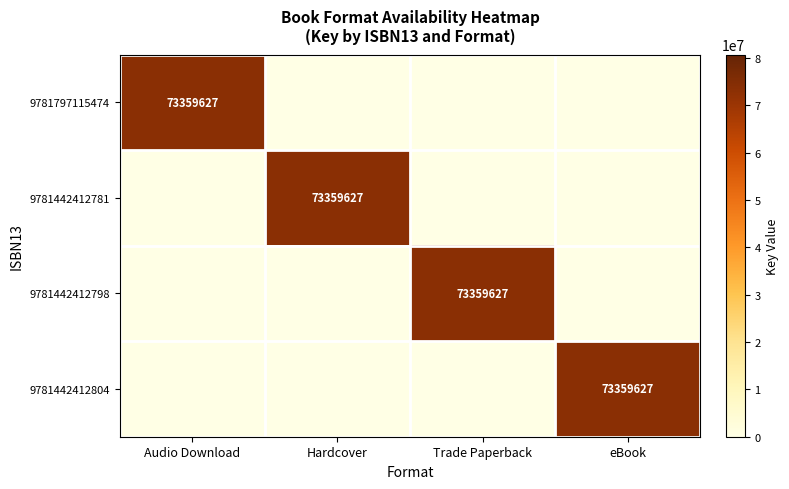

The value of 9781442412804 at eBook is 33704007. True or false?

False